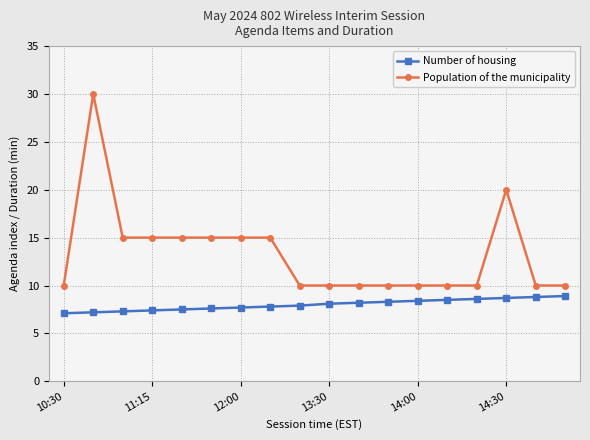

What is the difference between the maximum and minimum values in the Number of housing series?

1.8